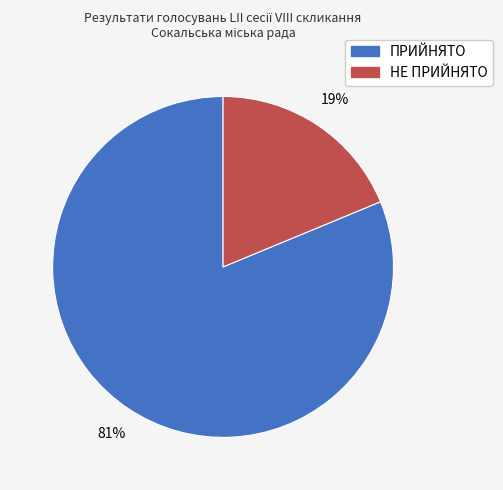

To the nearest percent, what is the difference between the ПРИЙНЯТО and НЕ ПРИЙНЯТО slice percentages?

62%